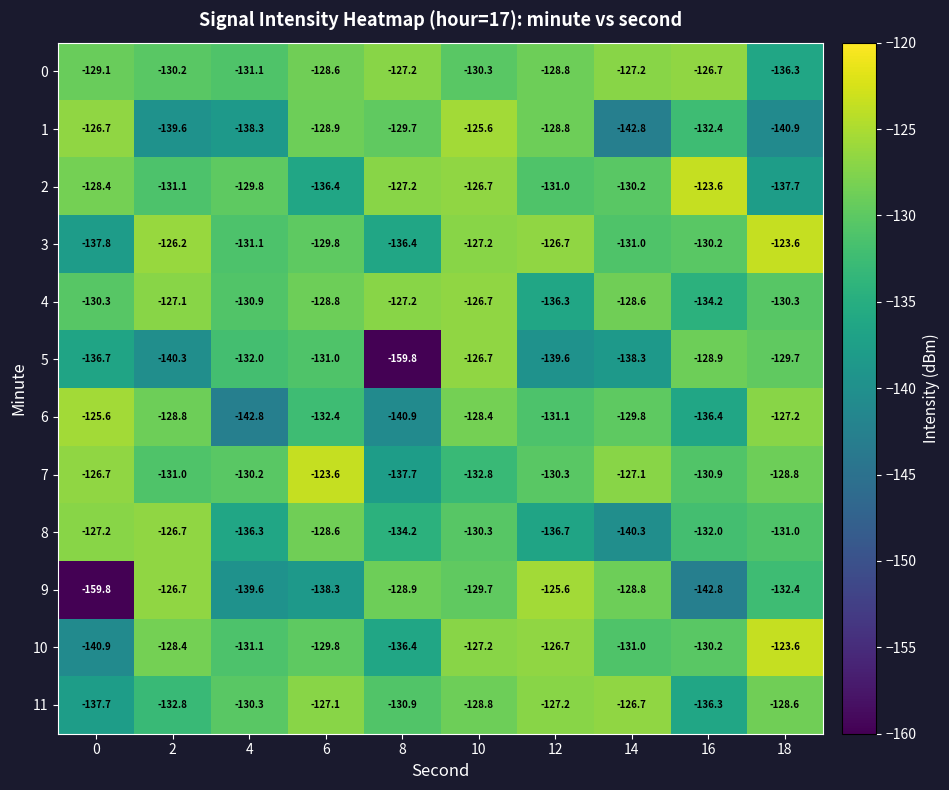

How many values in the 4 series exceed -128?

3